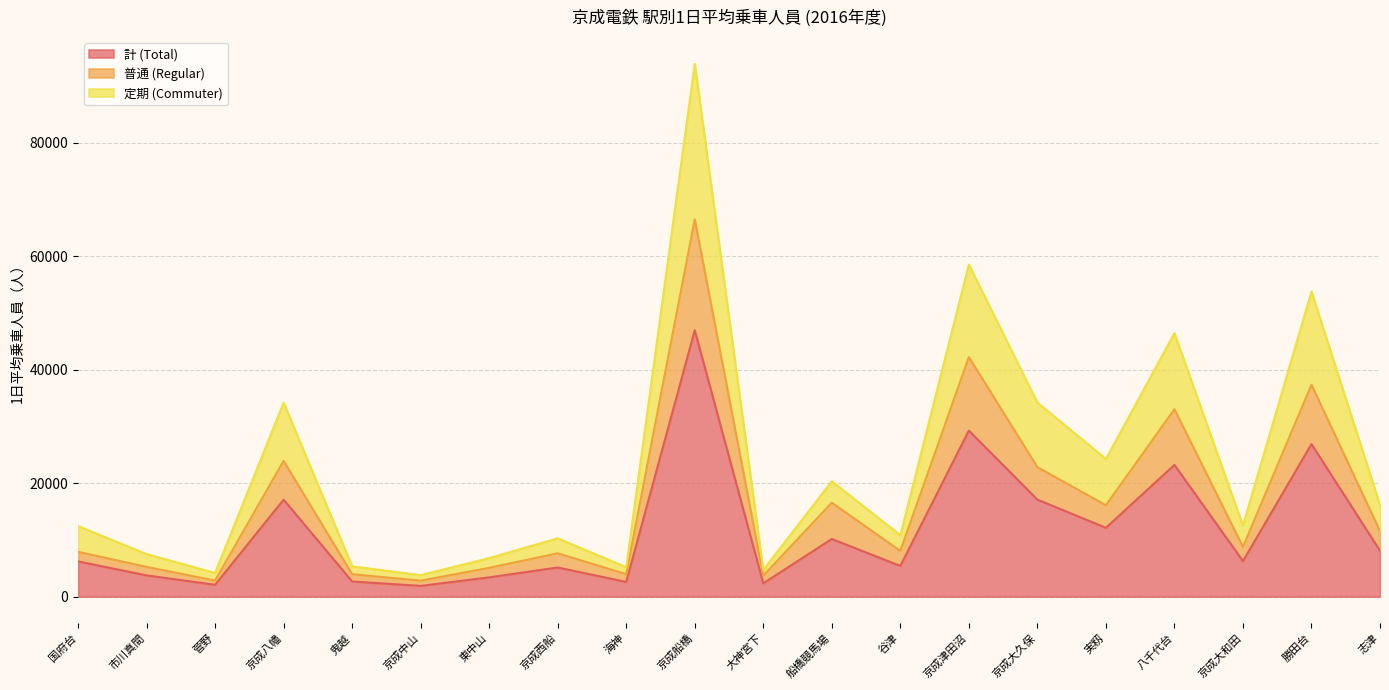

Between 実籾 and 志津, which series saw the biggest shift?

定期 (Commuter)